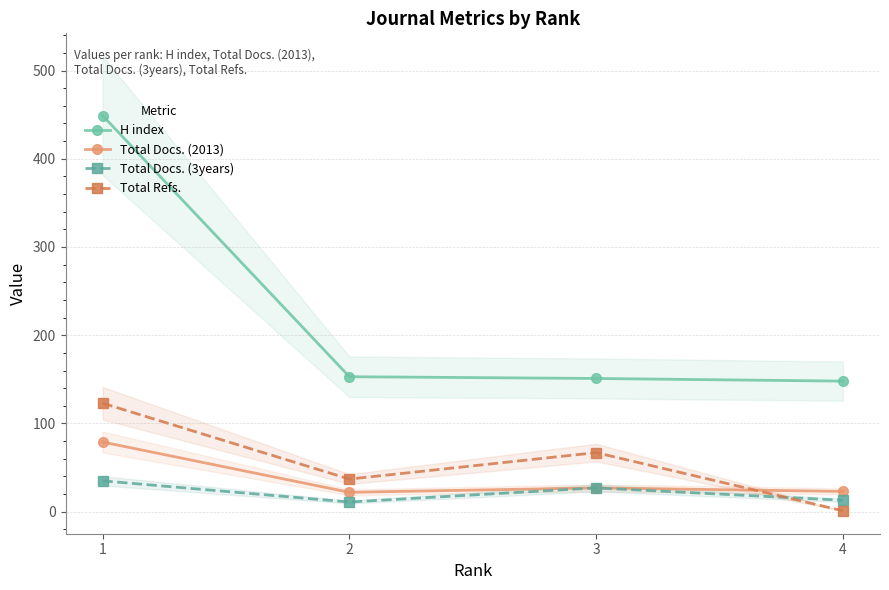

What is the sum of all Total Docs. (2013) values?

151